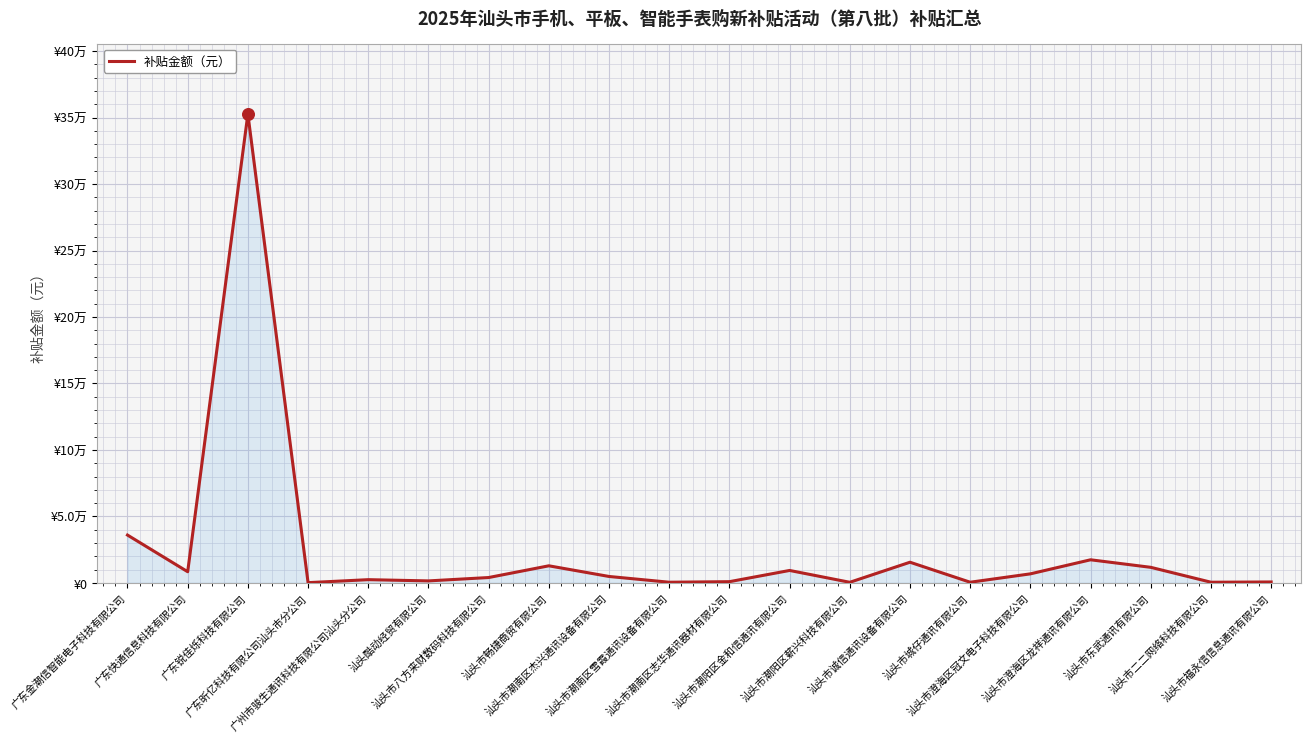

What is the change in value from 广东快通信息科技有限公司 to 广东锐佳烁科技有限公司?

+344296.2